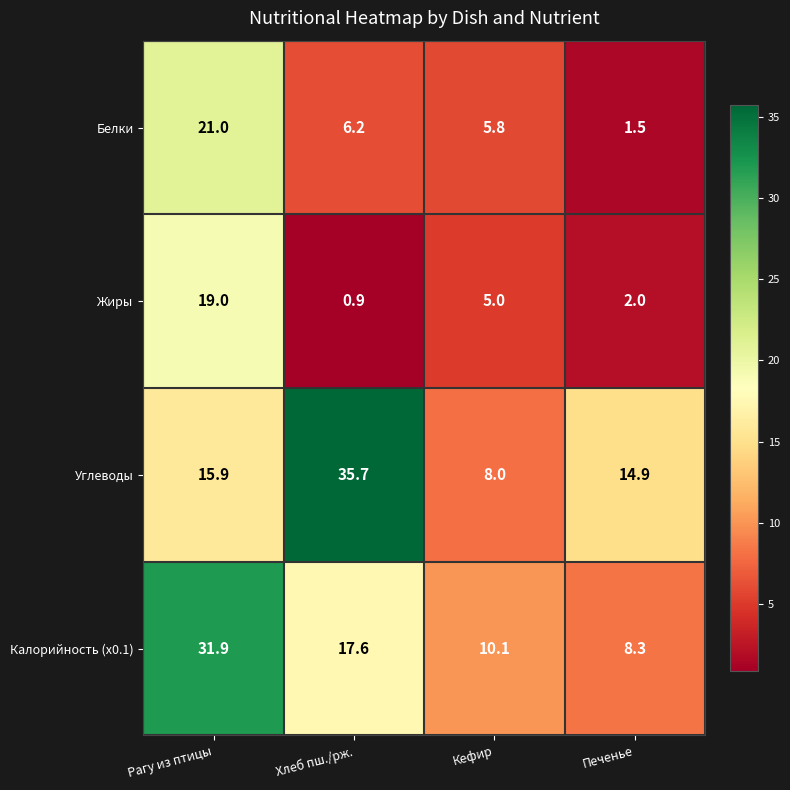

Which series has the largest range (max minus min)?

Углеводы